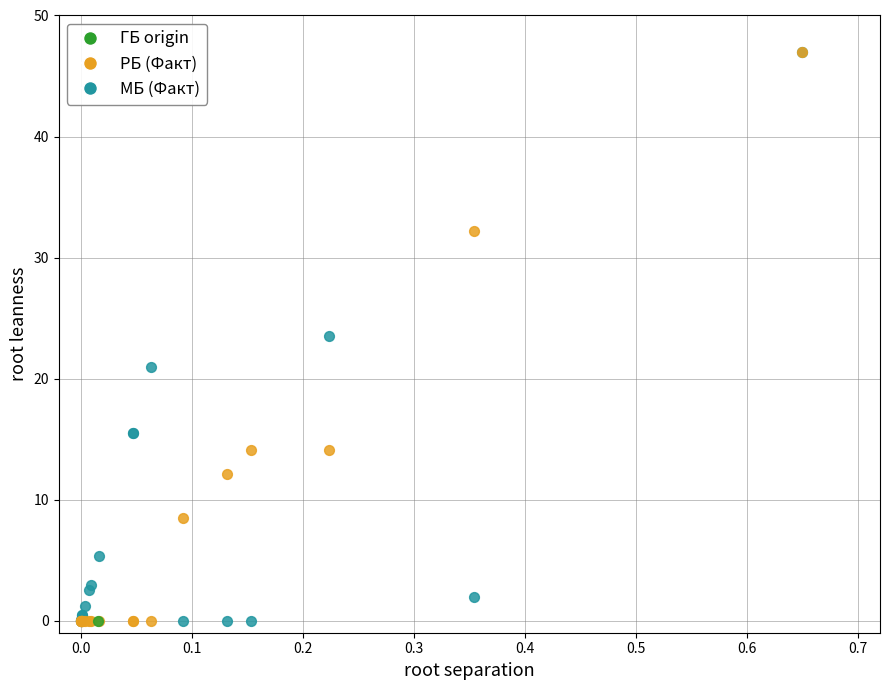

What are all the series names shown in the legend?

ГБ origin, РБ (Факт), МБ (Факт)